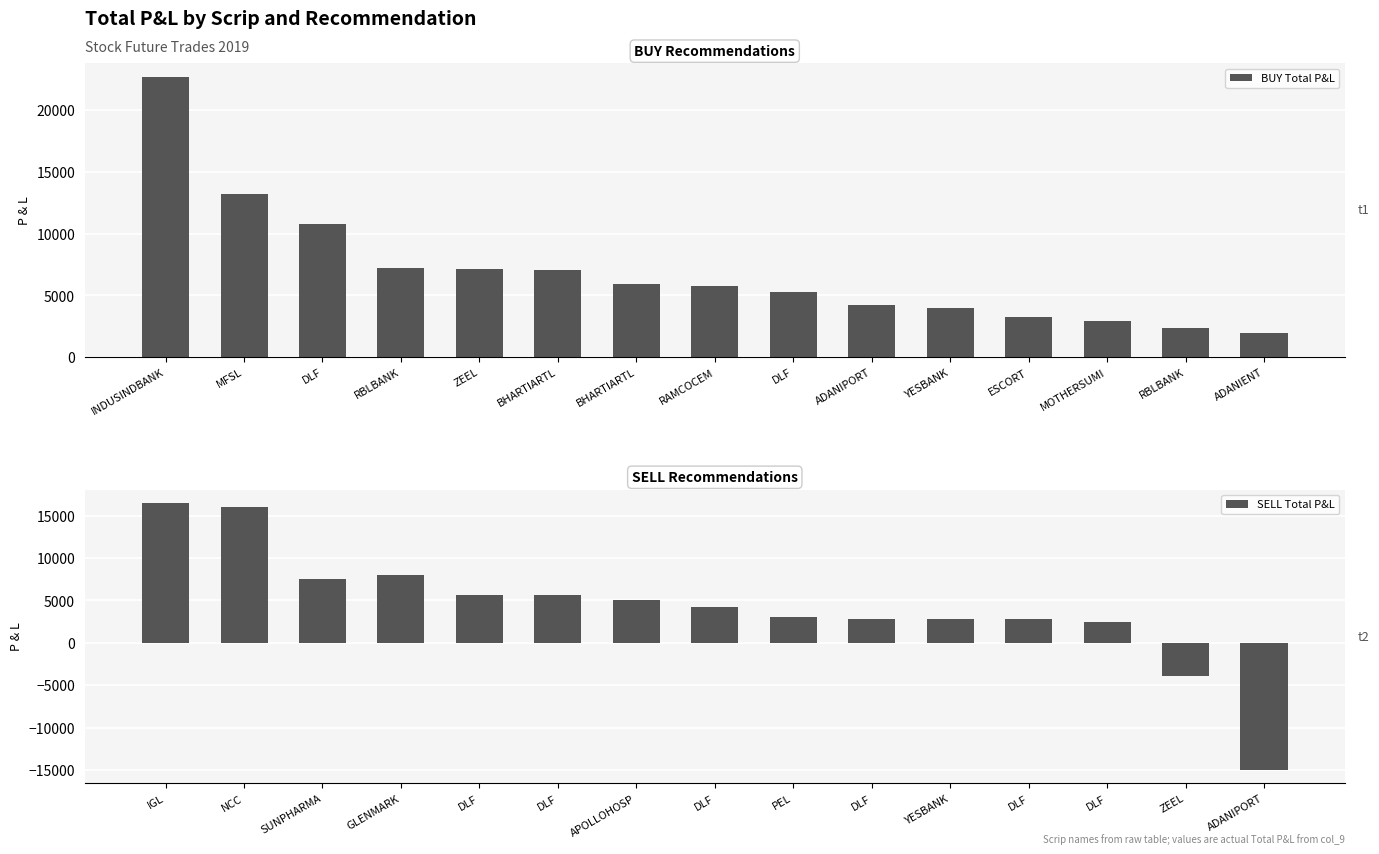

What is the difference between the second highest and second lowest values in the SELL Total P&L series?

19900.0